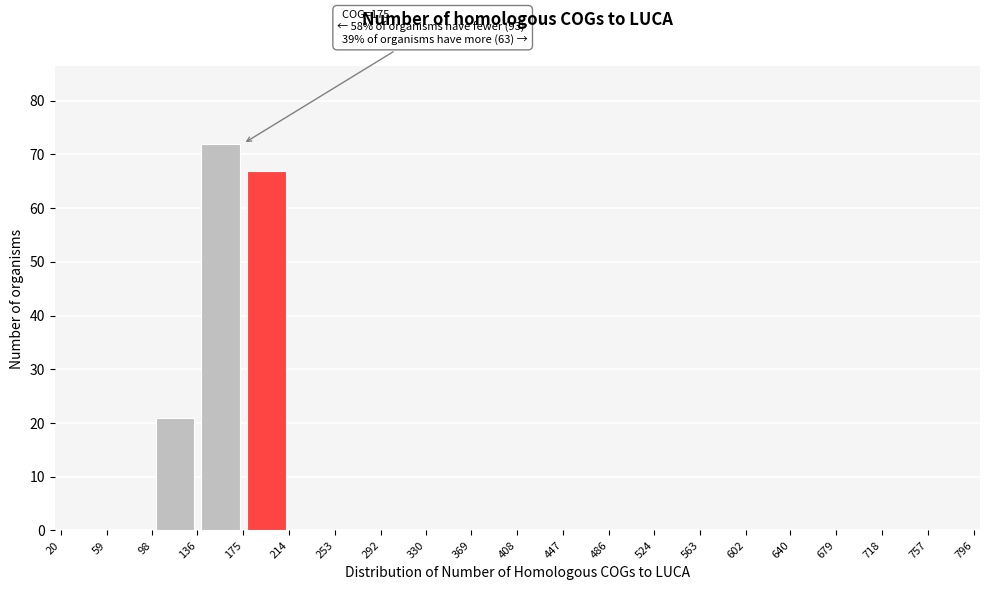

Over which range of the x-axis is the bar tallest?

136 to 175